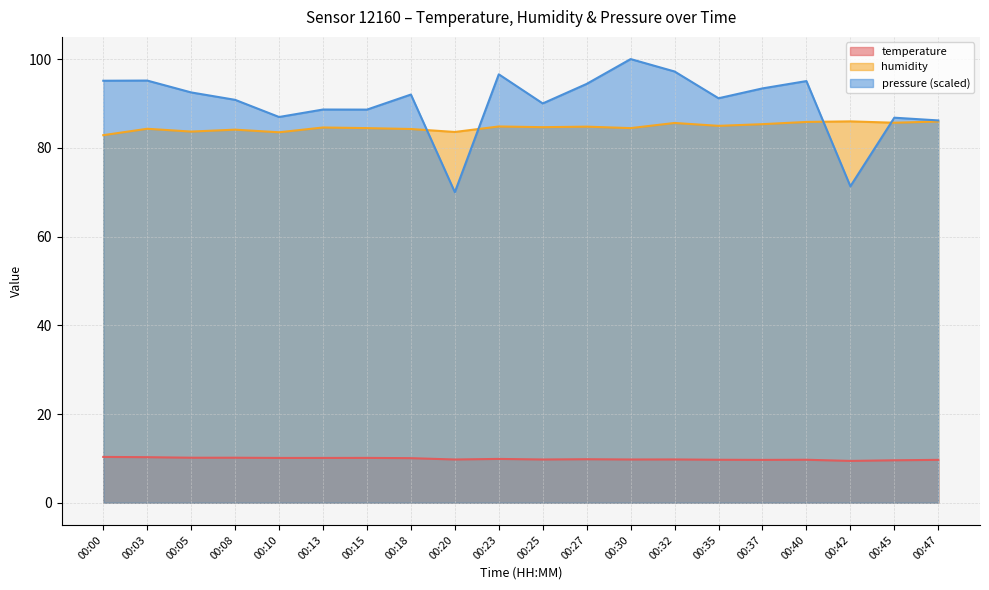

True or false: temperature and pressure_norm cross at least once.

False